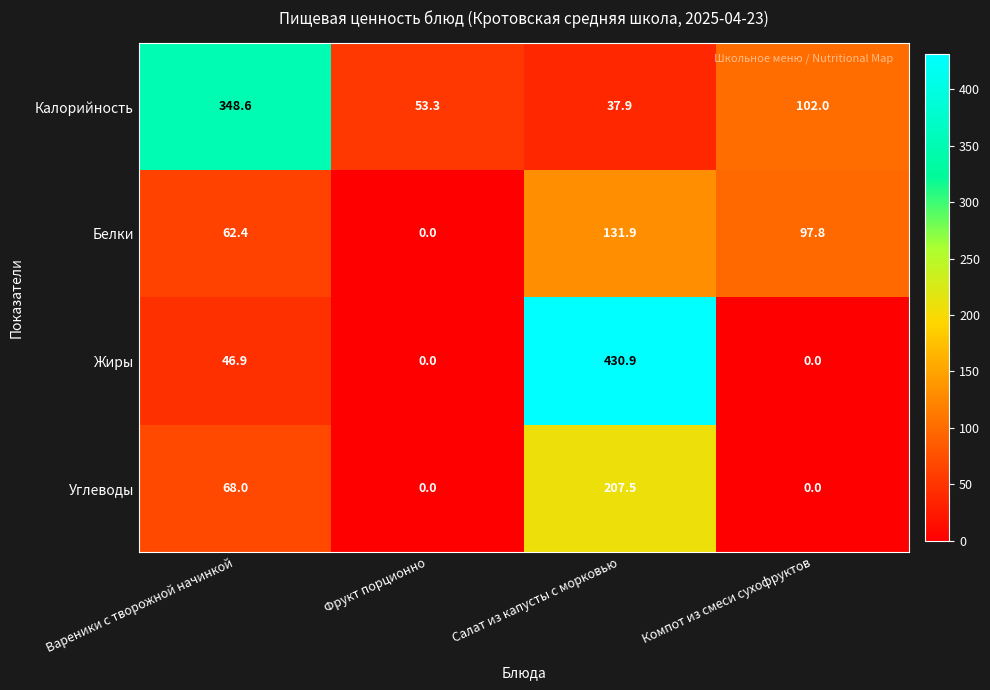

What is the difference between the maximum and minimum values in the Белки series?

131.9